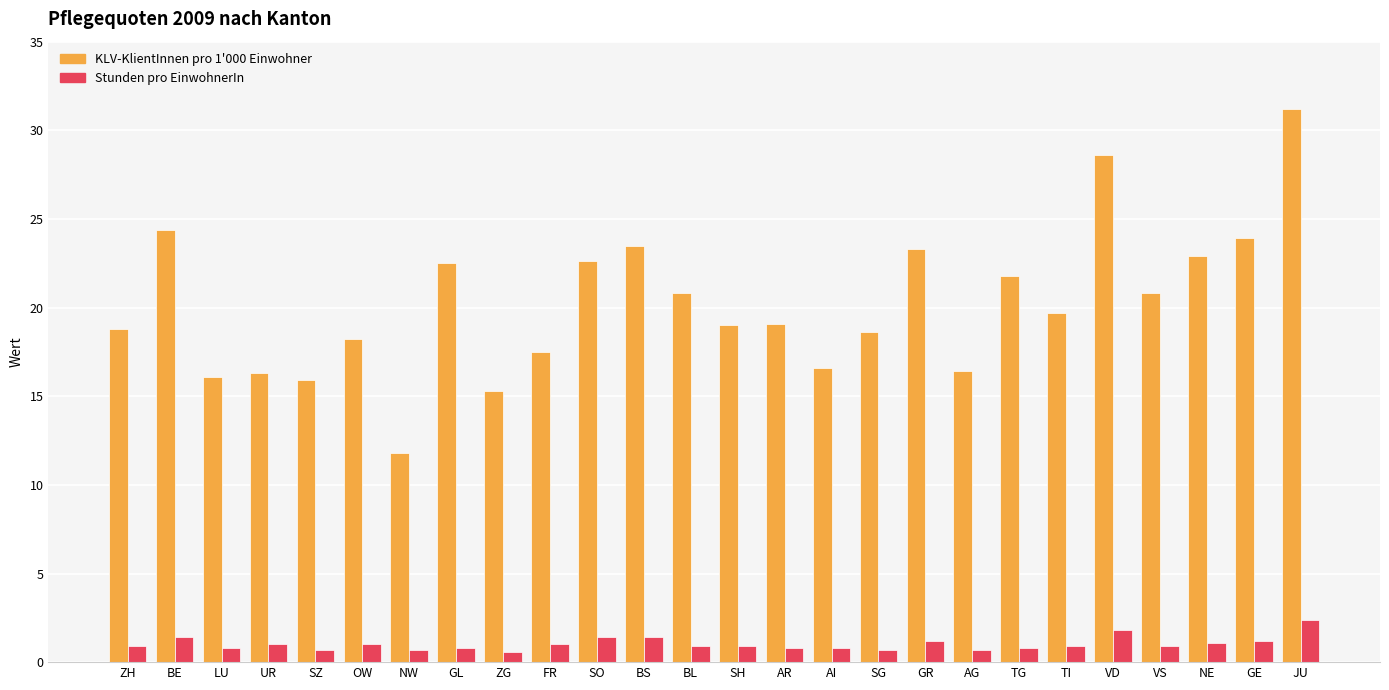

At how many categories does at least one series exceed 6?

26